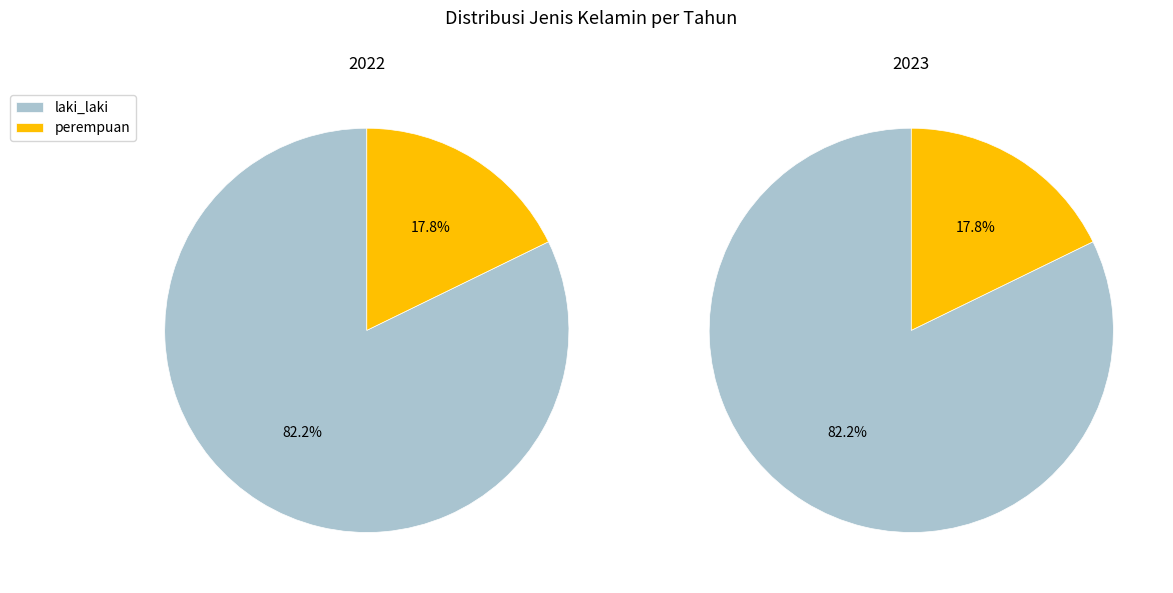

To the nearest percent, what portion does 2023 represent?

50%